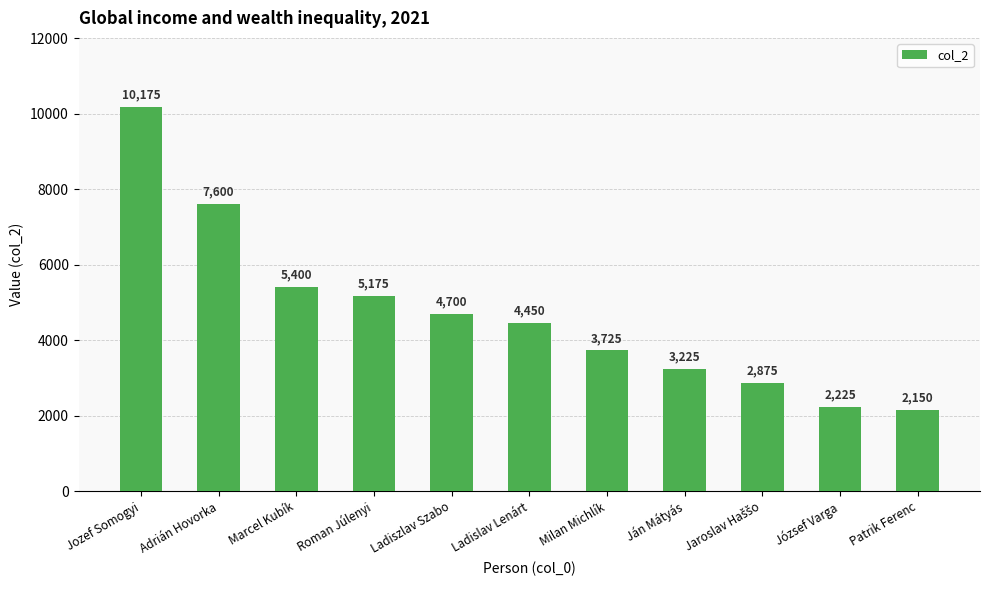

What is the difference between the values at József Varga and Marcel Kubík?

3175